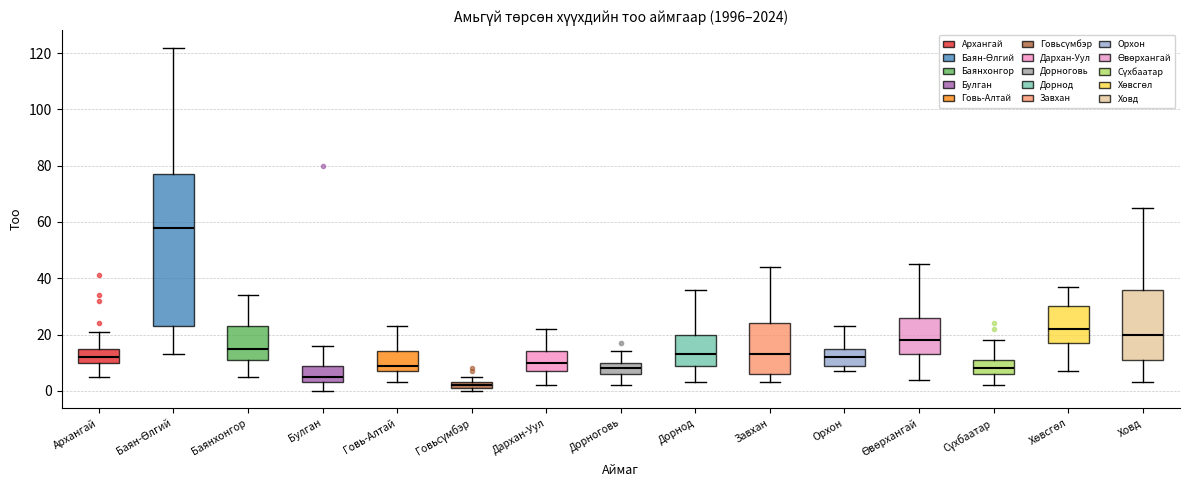

Which box is the tallest, from its lower edge to its upper edge?

Баян-Өлгий